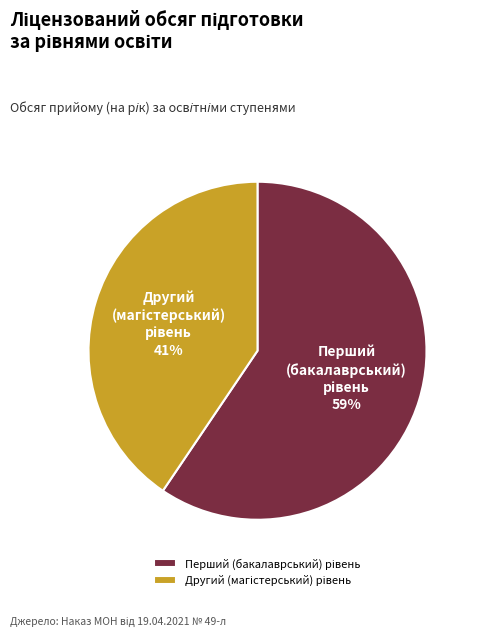

To the nearest percent, what is the average slice percentage?

50%